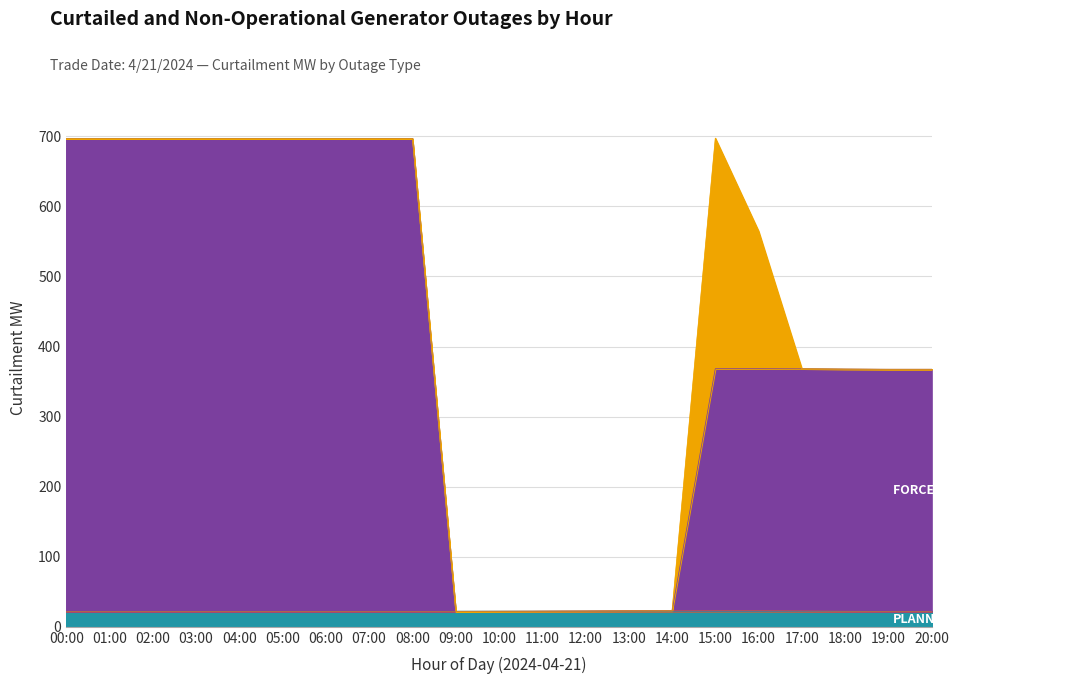

What is the total value across all series at 02:00?

696.7